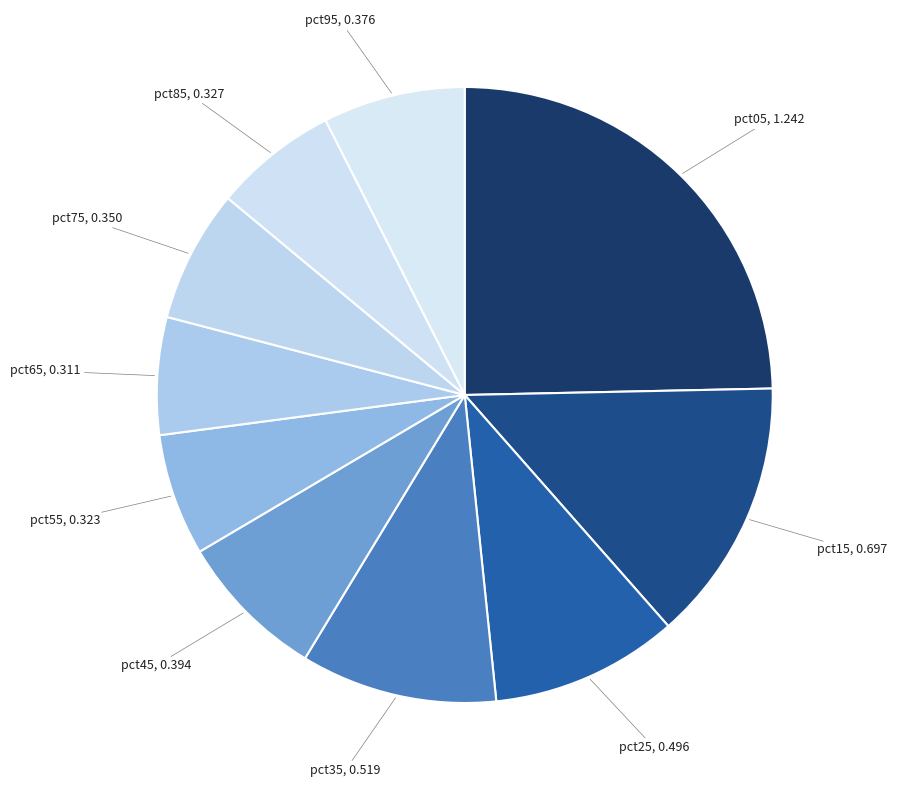

Combined, do pct65 and pct75 account for over 50%?

No